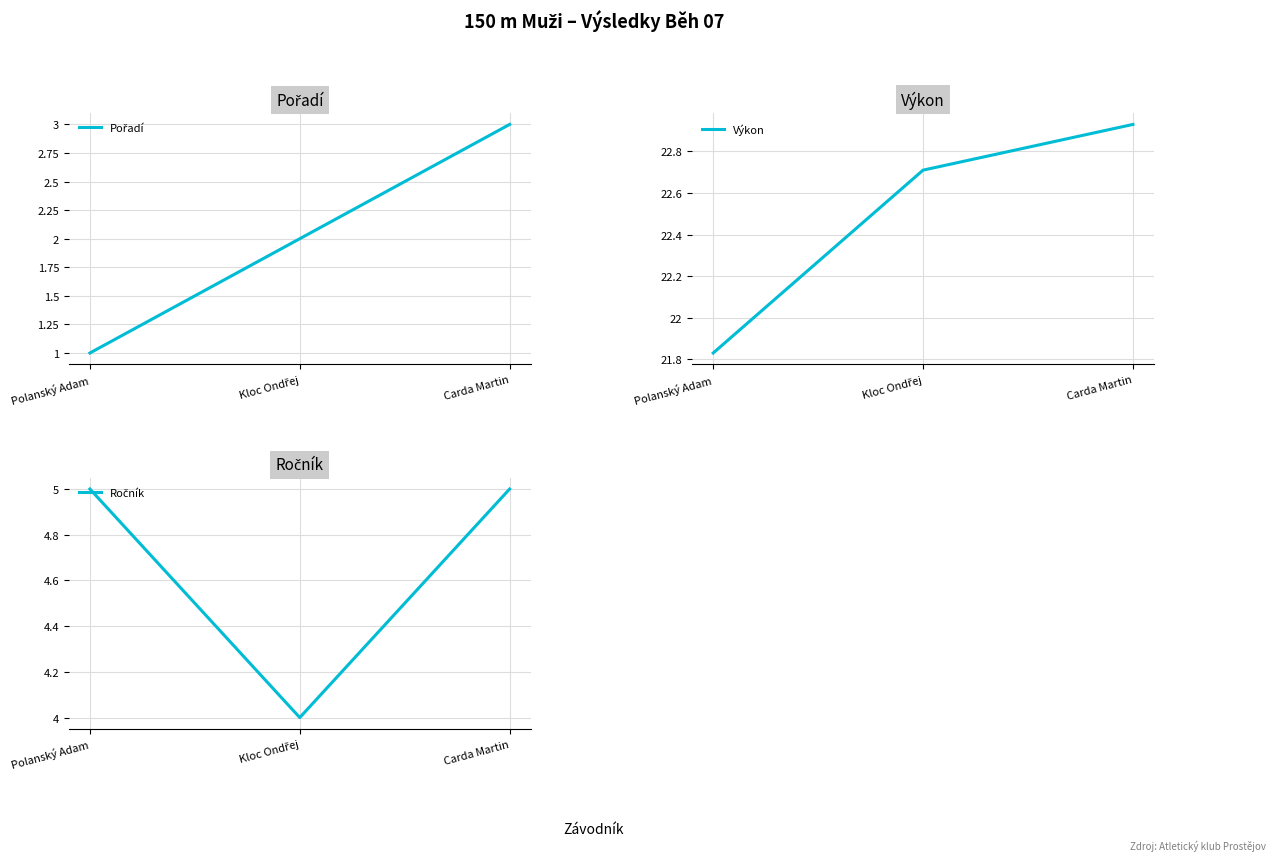

What is the difference between the Ročník values at Polanský Adam and Kloc Ondřej?

1.0